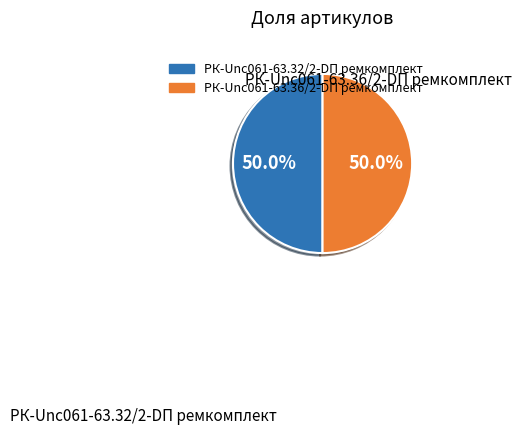

What is the ratio of the value at РК-Unc061-63.36/2-DП ремкомплект to the value at РК-Unc061-63.32/2-DП ремкомплект?

1.0